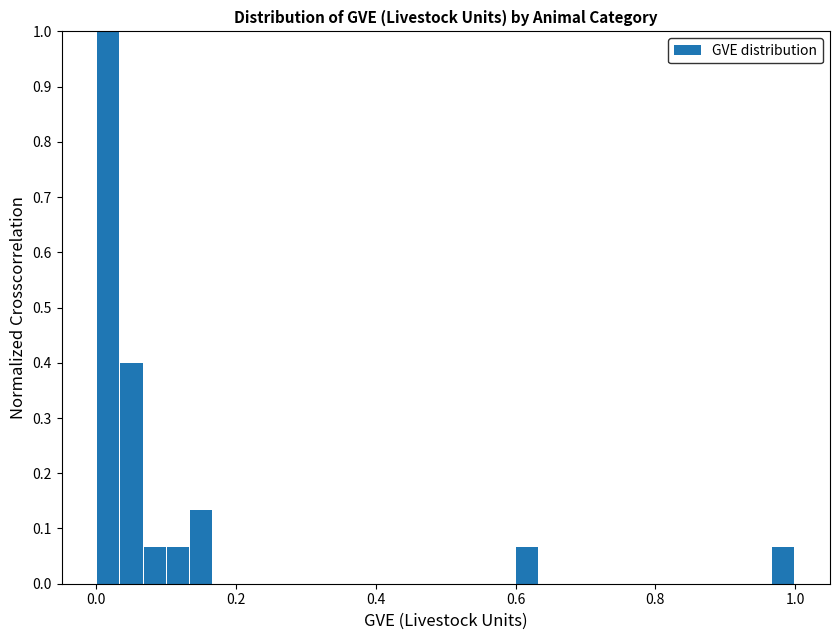

Read against the x-axis, roughly where is the centre of the tallest bar?

0.02